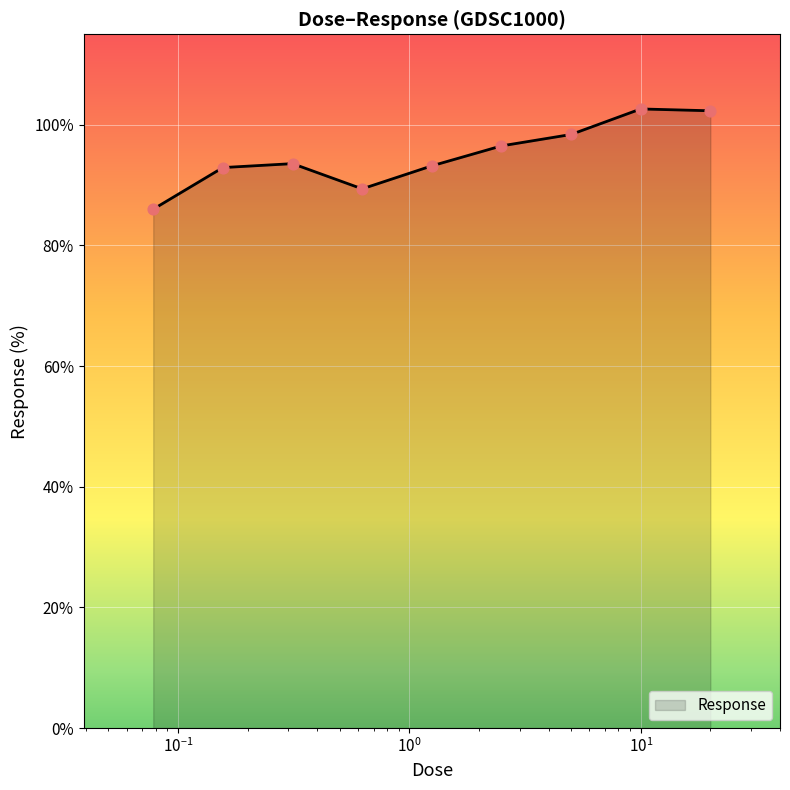

What is the smallest value displayed?

86.0